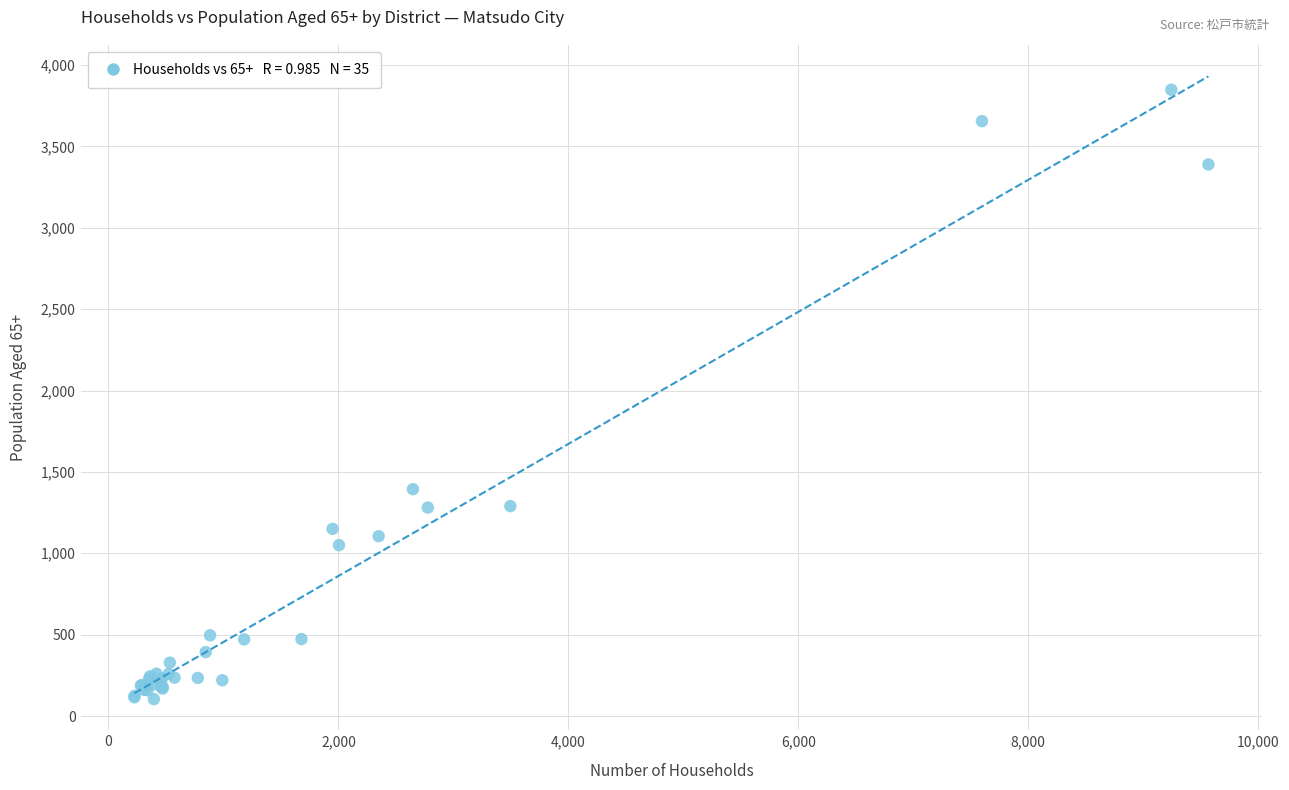

What Y value in the scatter plot is closest to 1976?

1394